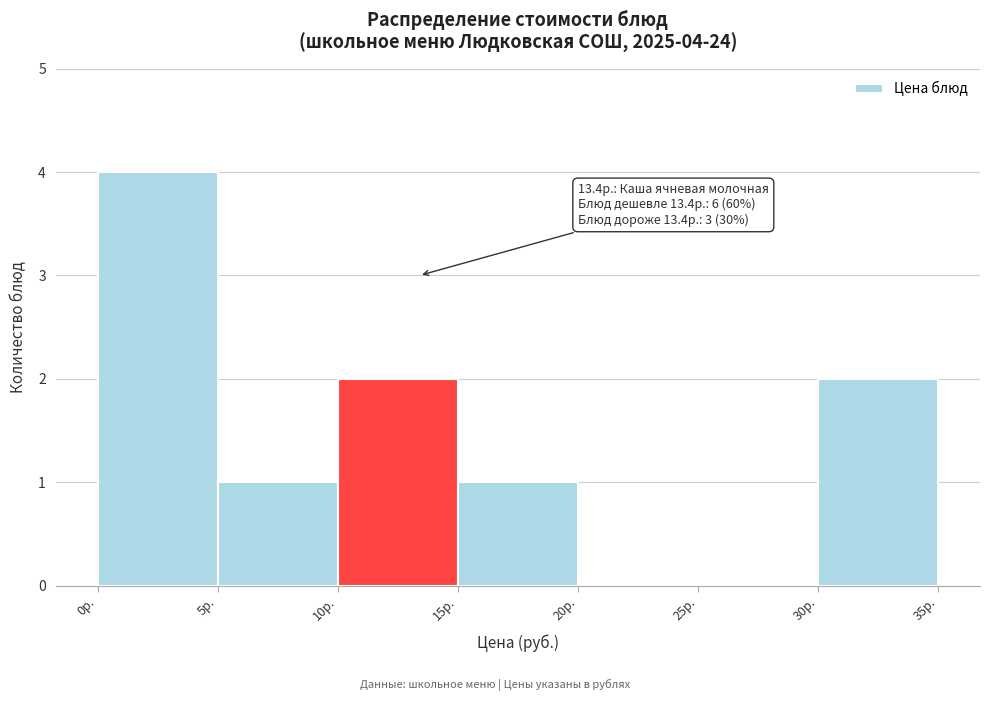

Which range on the x-axis has the tallest bar?

0 to 5